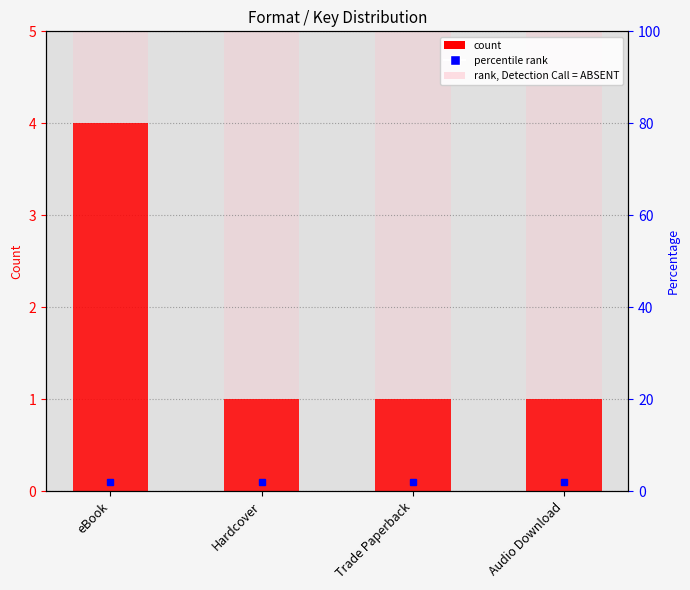

What is the difference between the maximum and minimum values?

3